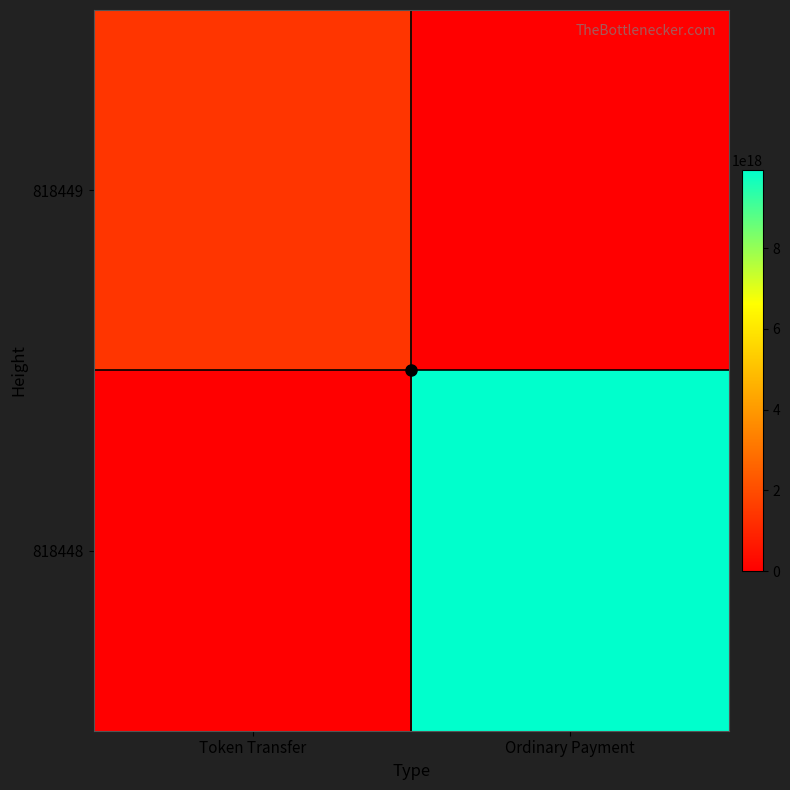

Reading left to right, what are all the values shown in this chart?

818449: Token Transfer=1387904960468628736	Ordinary Payment=0
818448: Token Transfer=0	Ordinary Payment=9947800566181240832